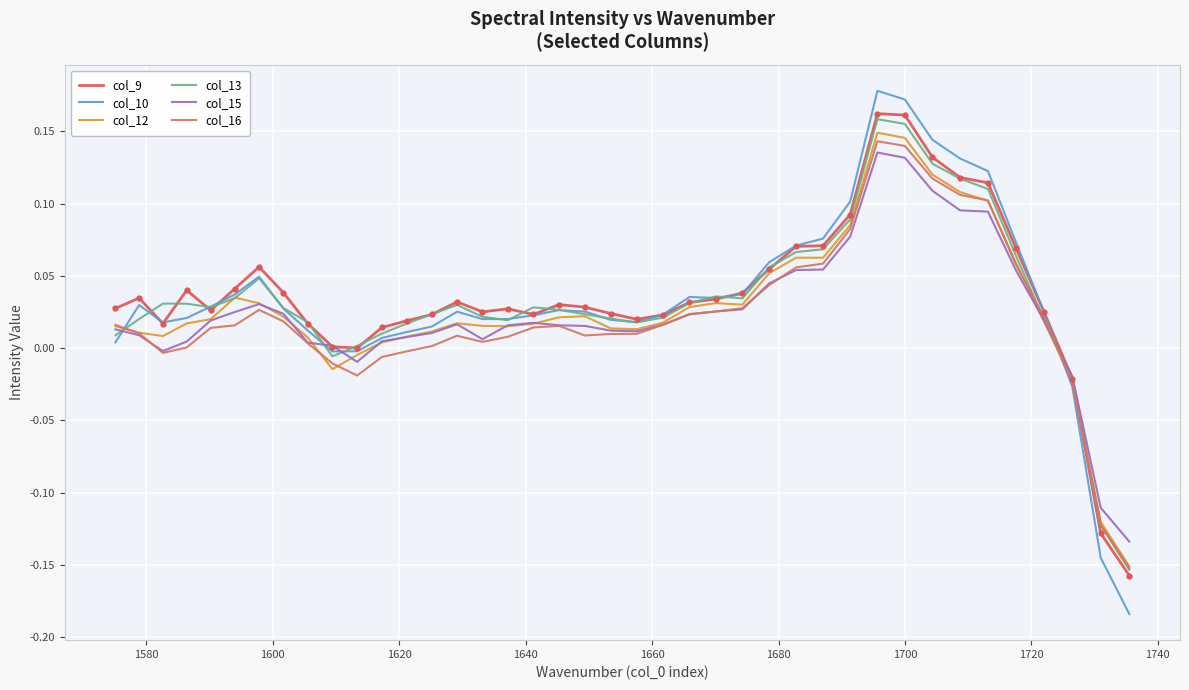

What is the value of the col_10 point at the 30th from the left?

0.1